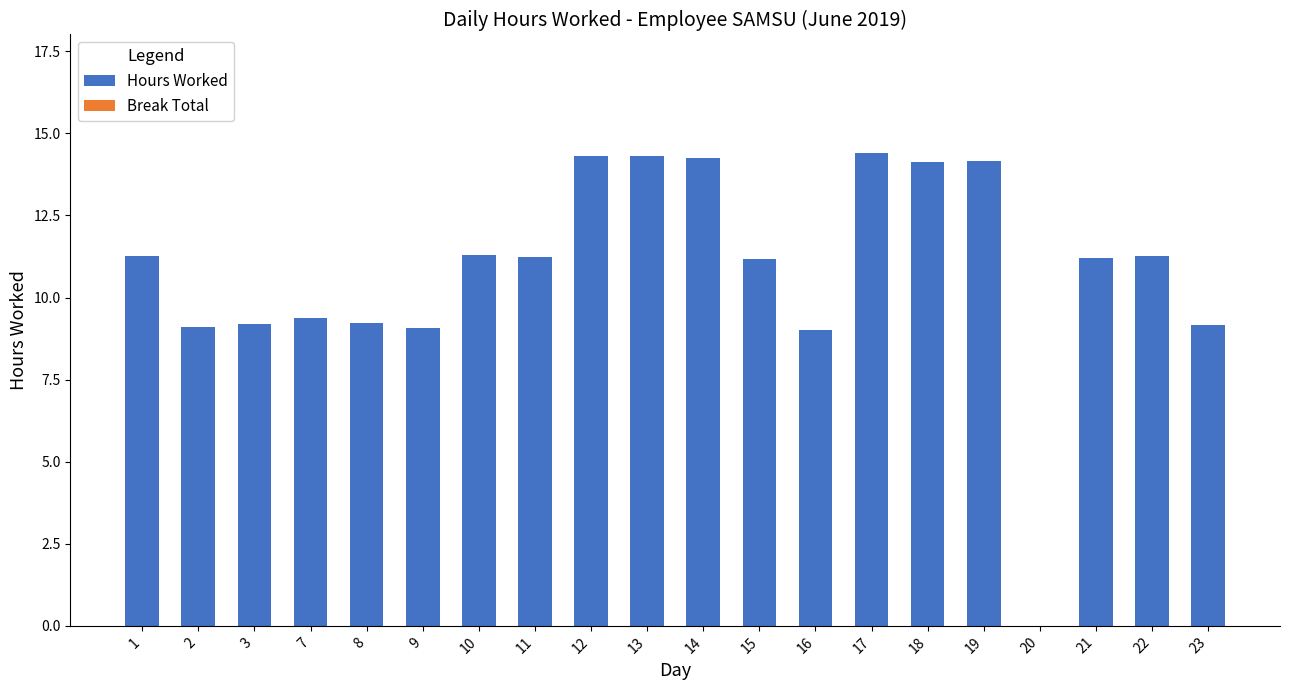

Which has a higher value, 3 or 15?

15